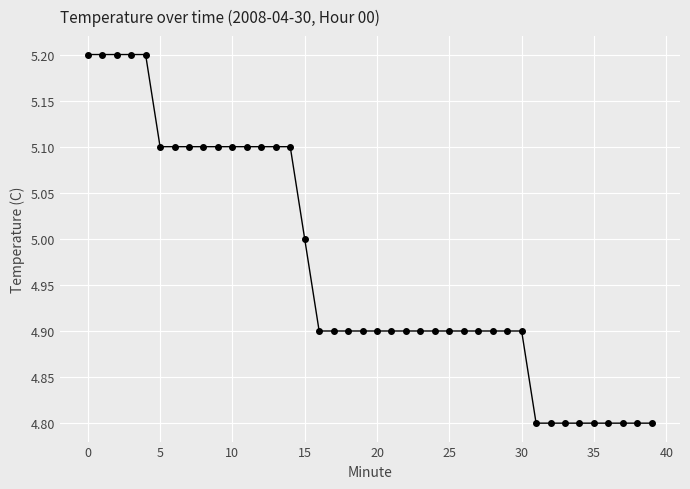

Count the number of data series in this chart.

1